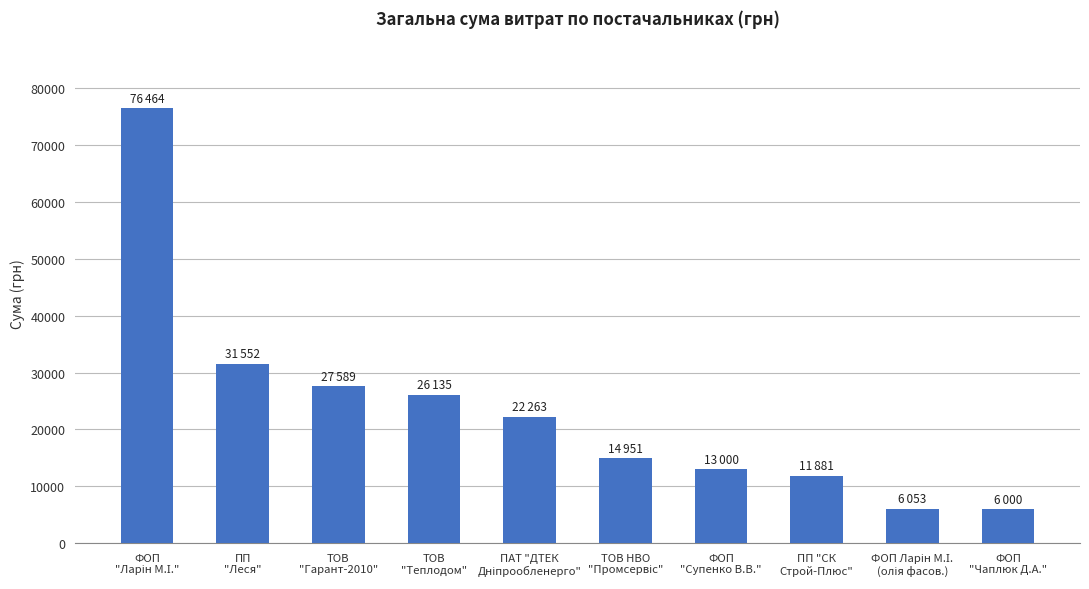

What is the difference between the maximum and minimum values?

70463.9